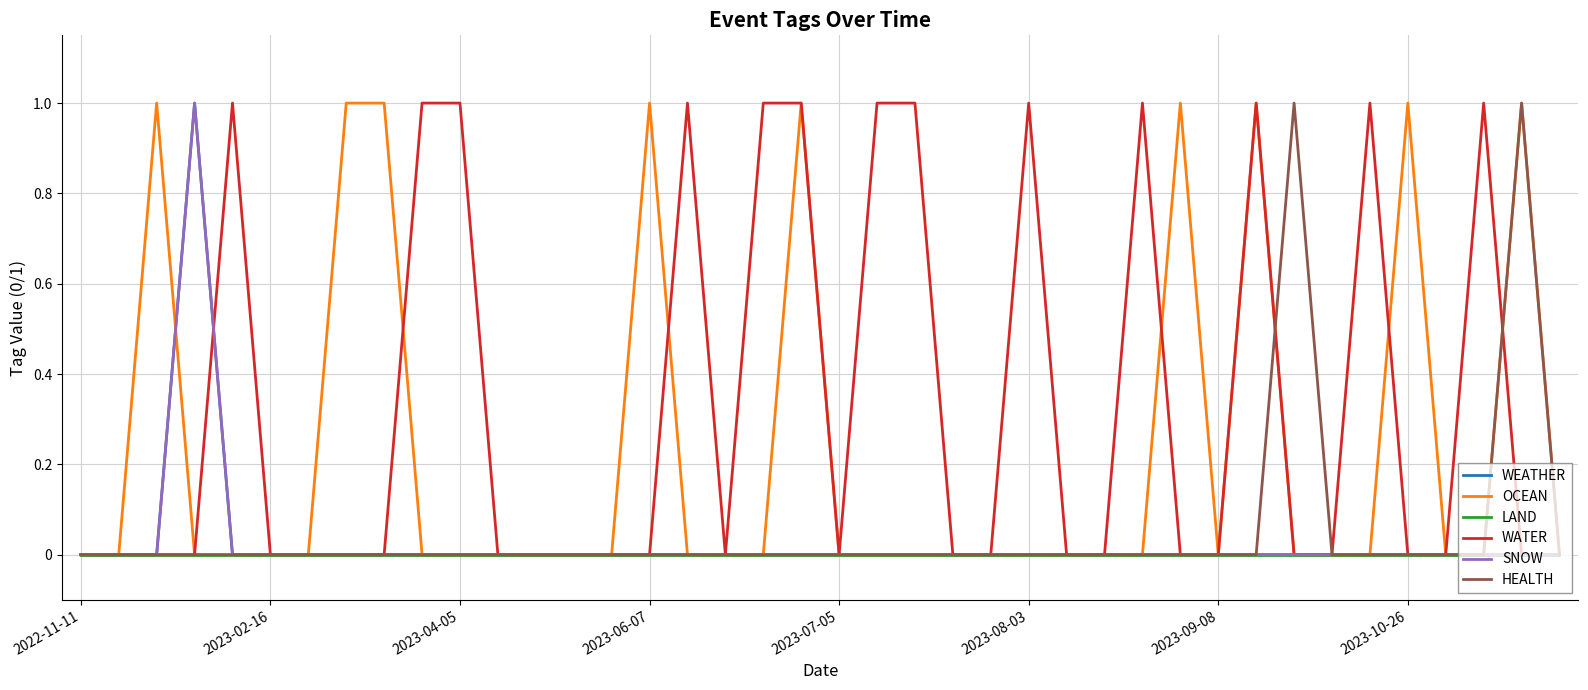

Does the chart have visible grid lines?

Yes